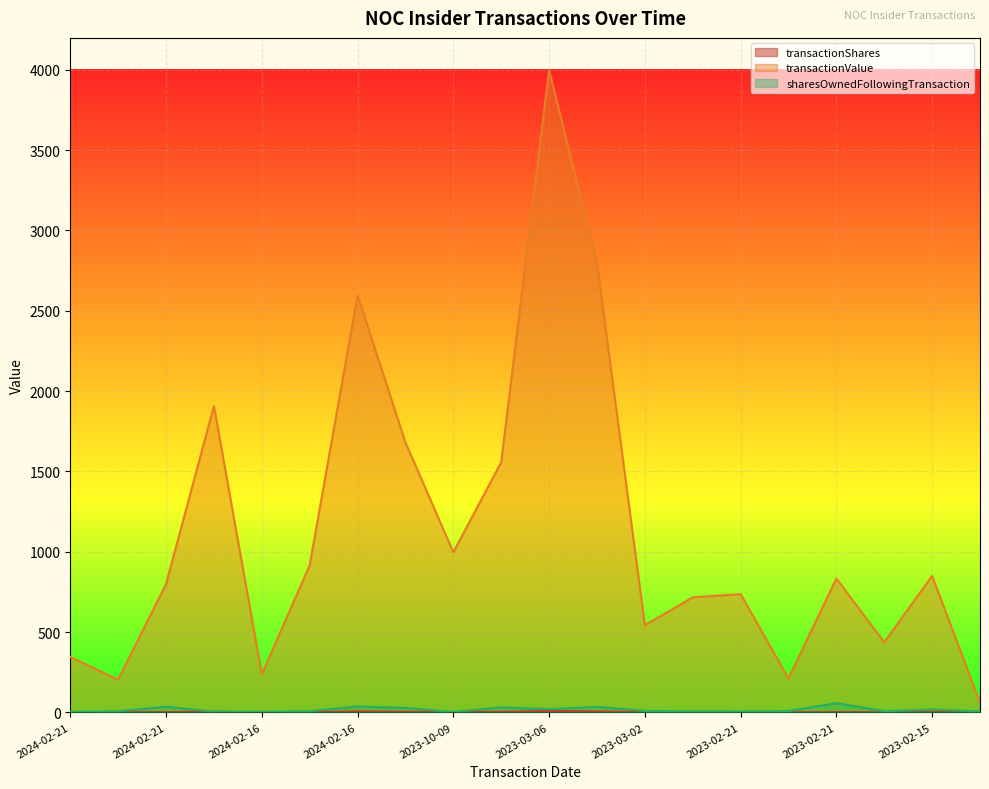

Is it true that sharesOwnedFollowingTransaction equals 6.1 at 2023-02-15?

True